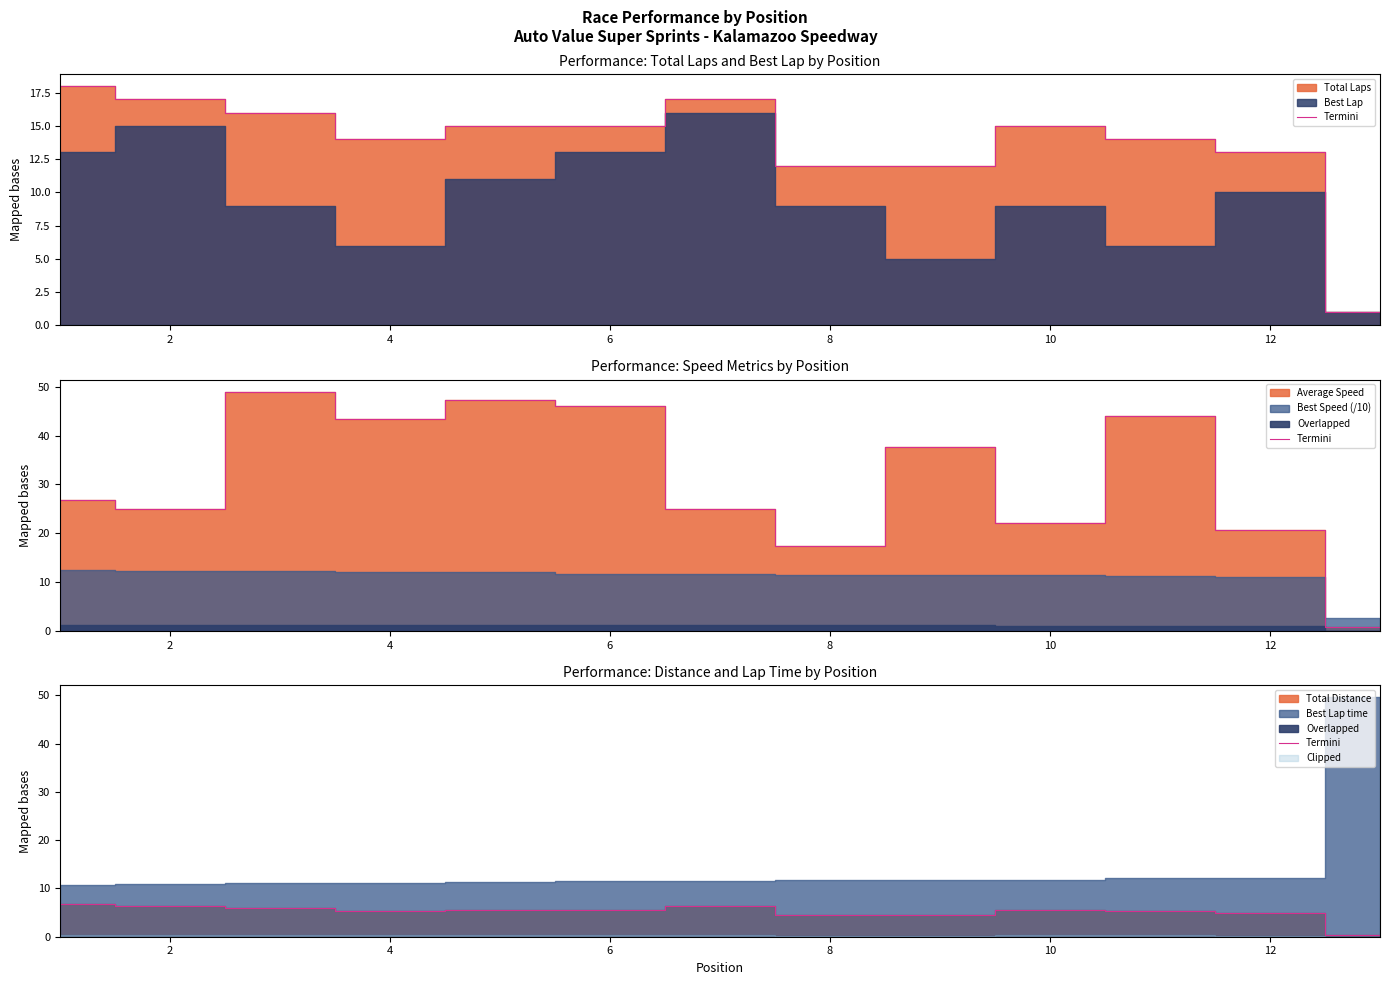

How many interior local valleys (lower than both neighbors) does the data have?

1